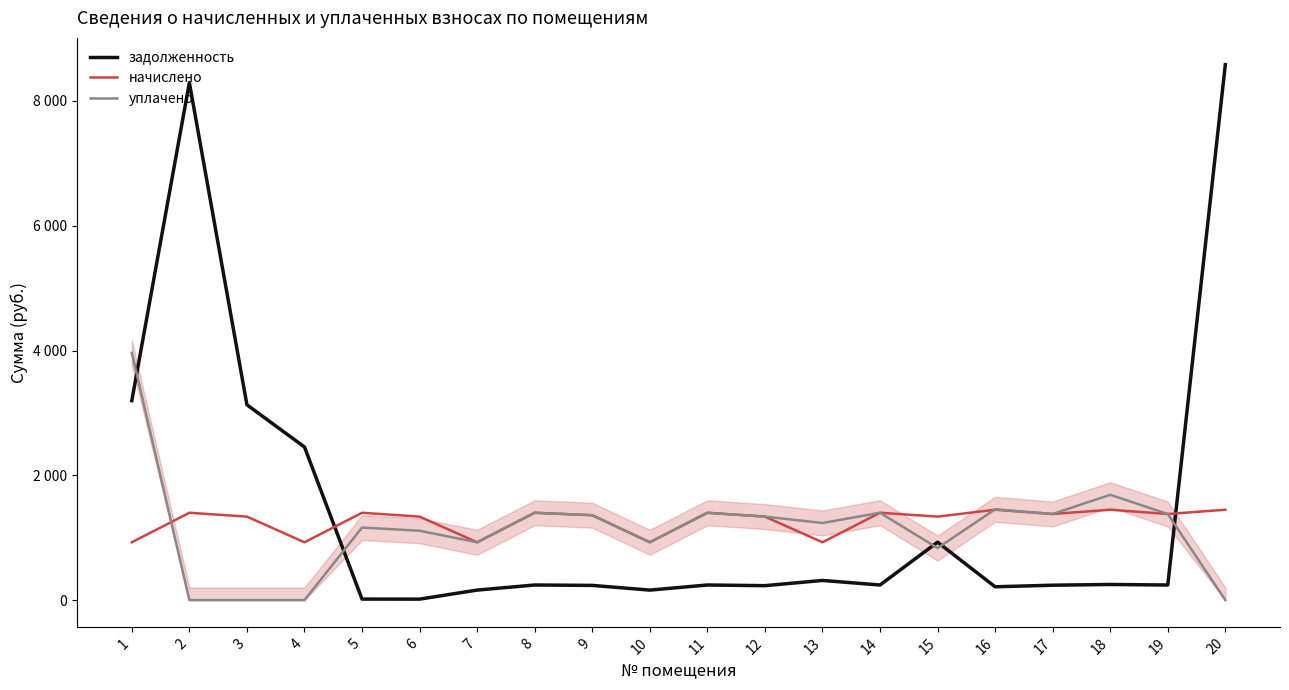

Does the chart display data point markers on the line(s)?

No